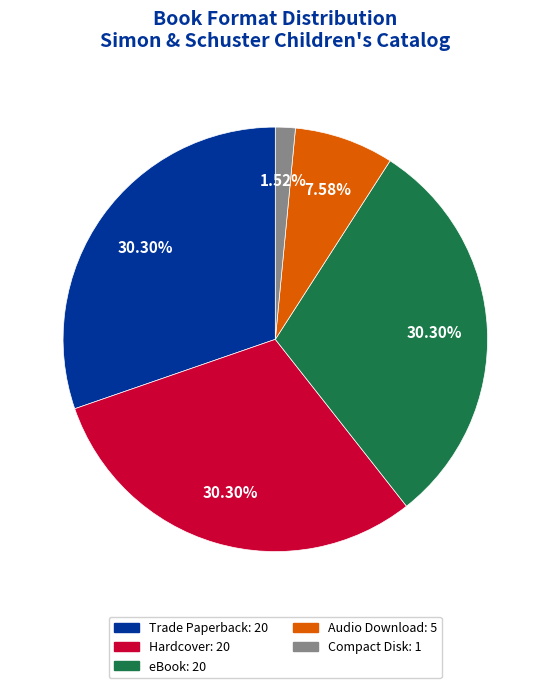

Which slice is the smallest?

Compact Disk